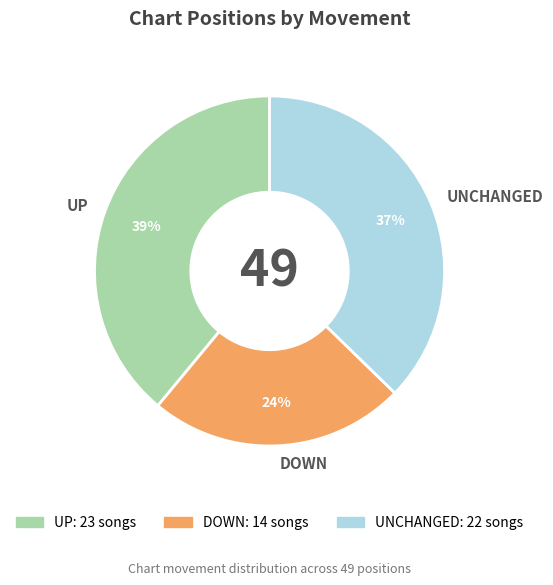

Which has a higher value, UNCHANGED or DOWN?

UNCHANGED